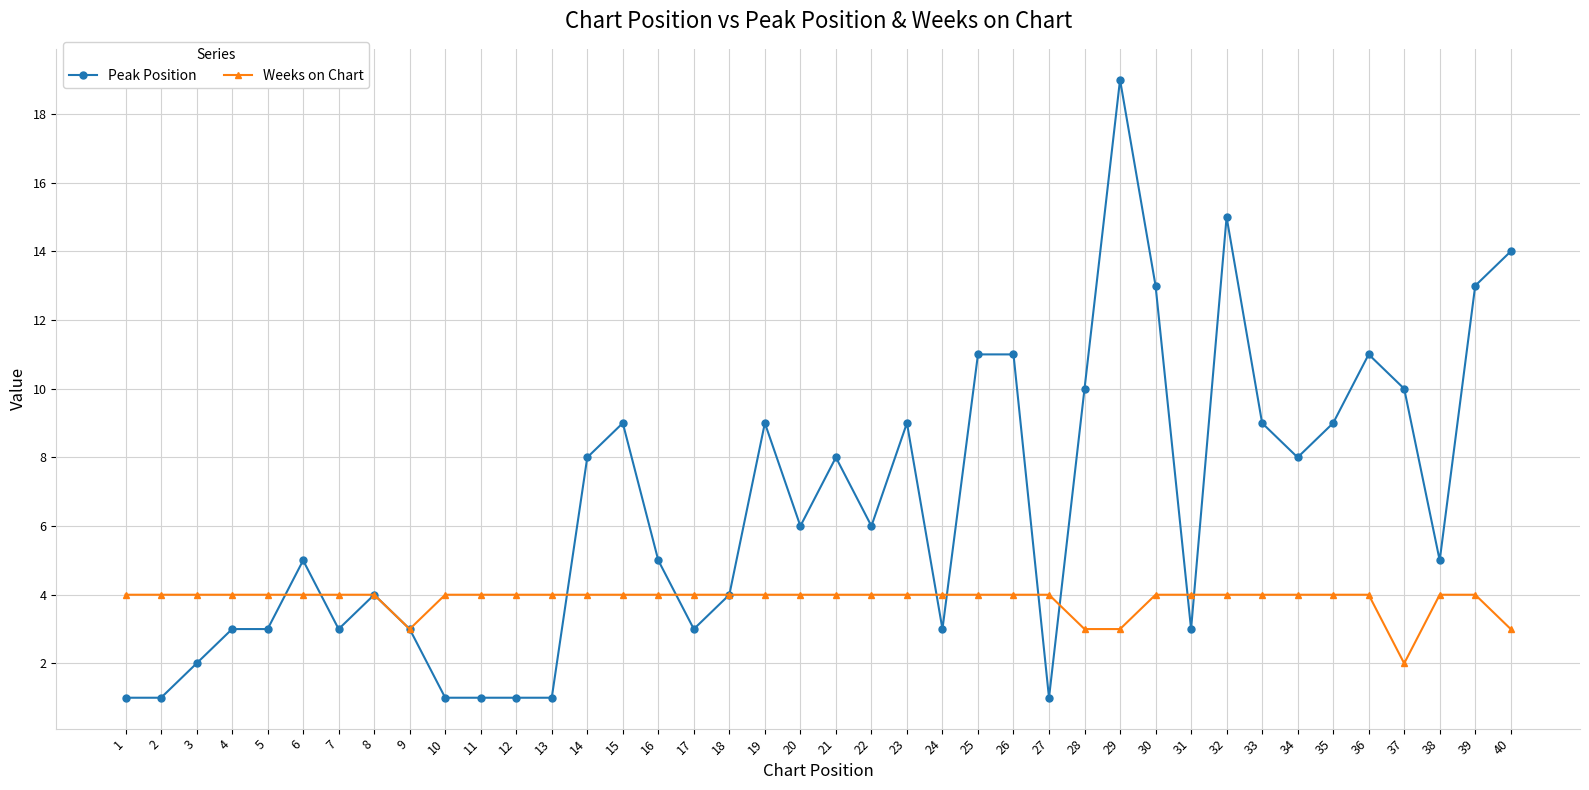

What is the average value of the Weeks on Chart series?

4